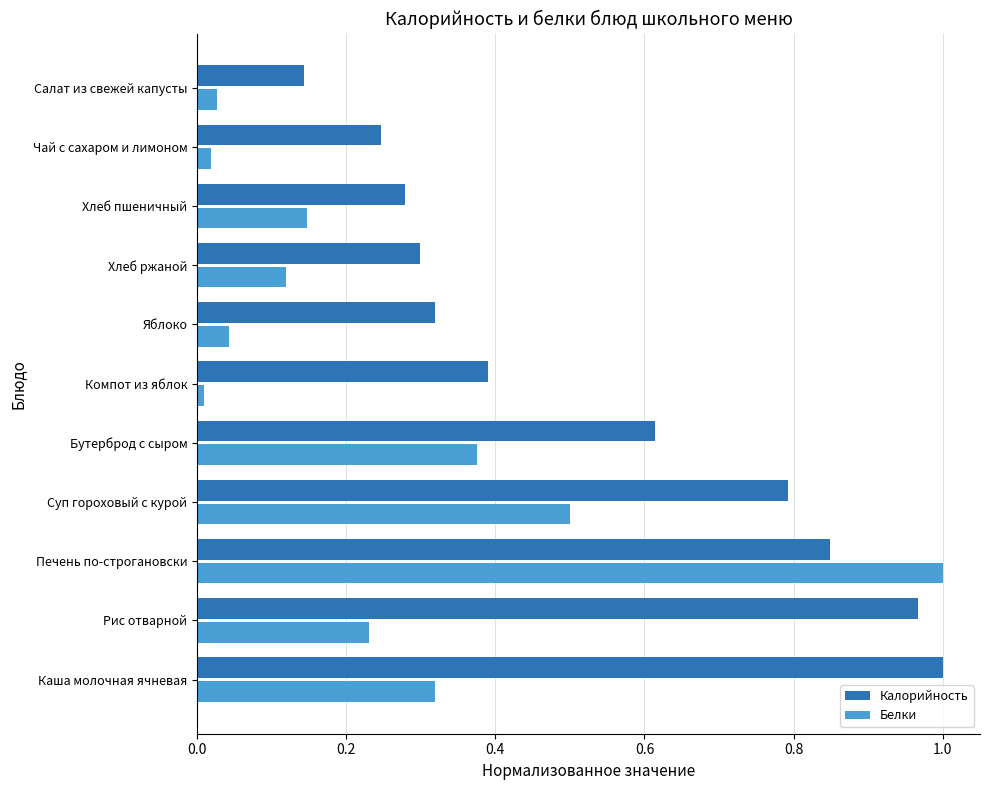

At which category is the sum across all series the highest?

Печень по-строгановски